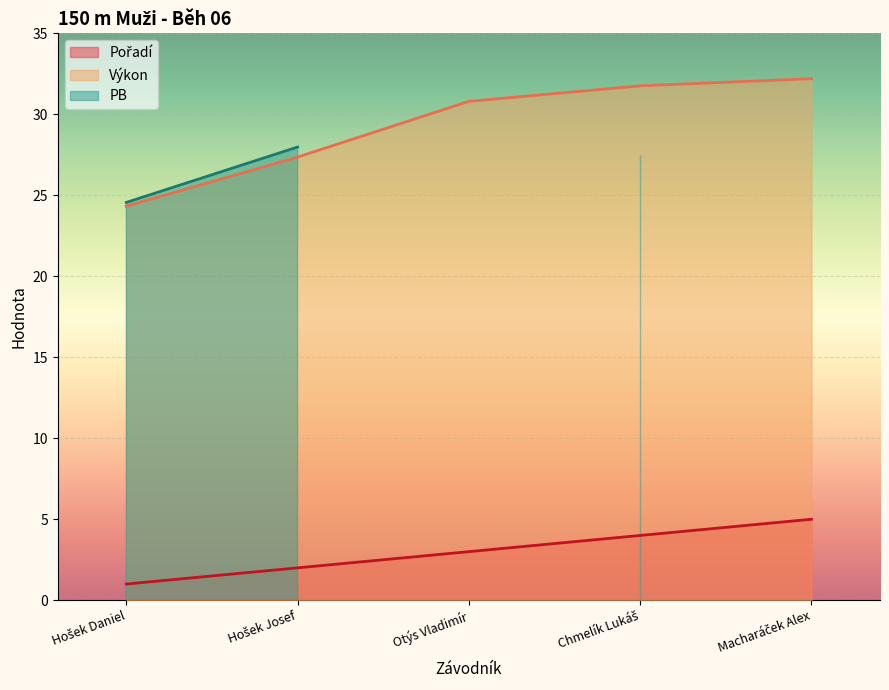

What is the smallest value displayed?

1.0